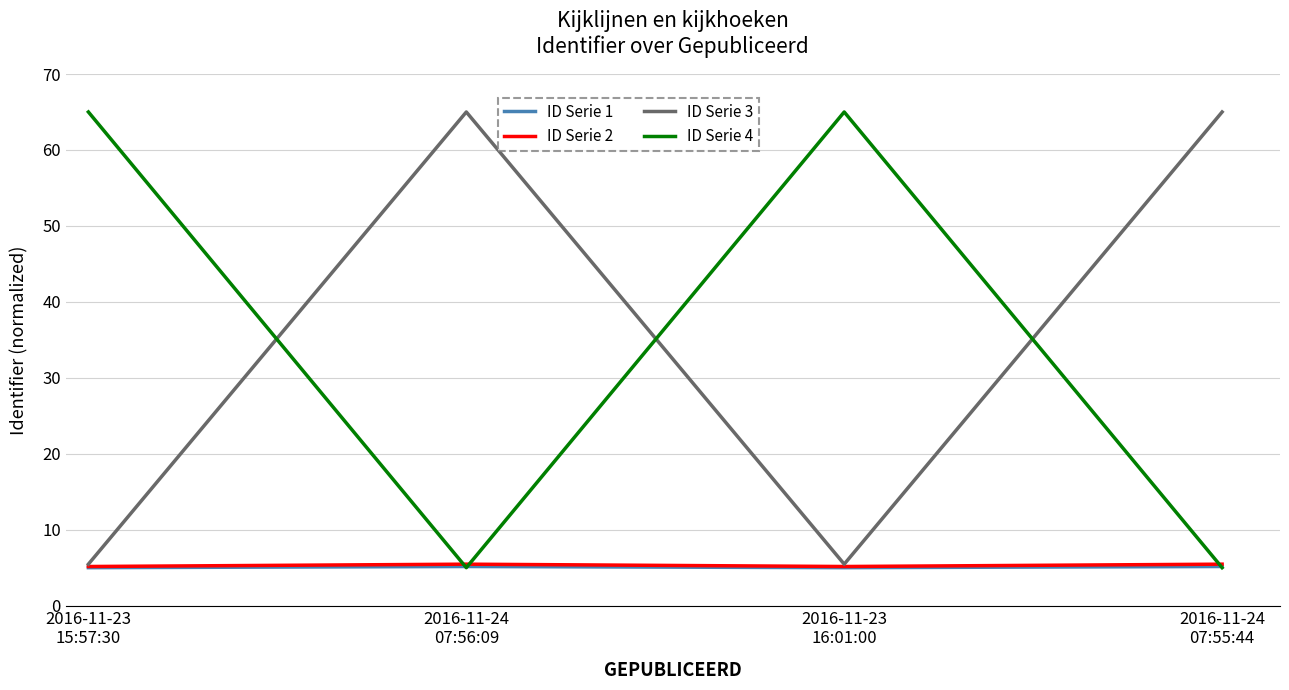

What is the lowest value of the ID Serie 2 series?

5.2